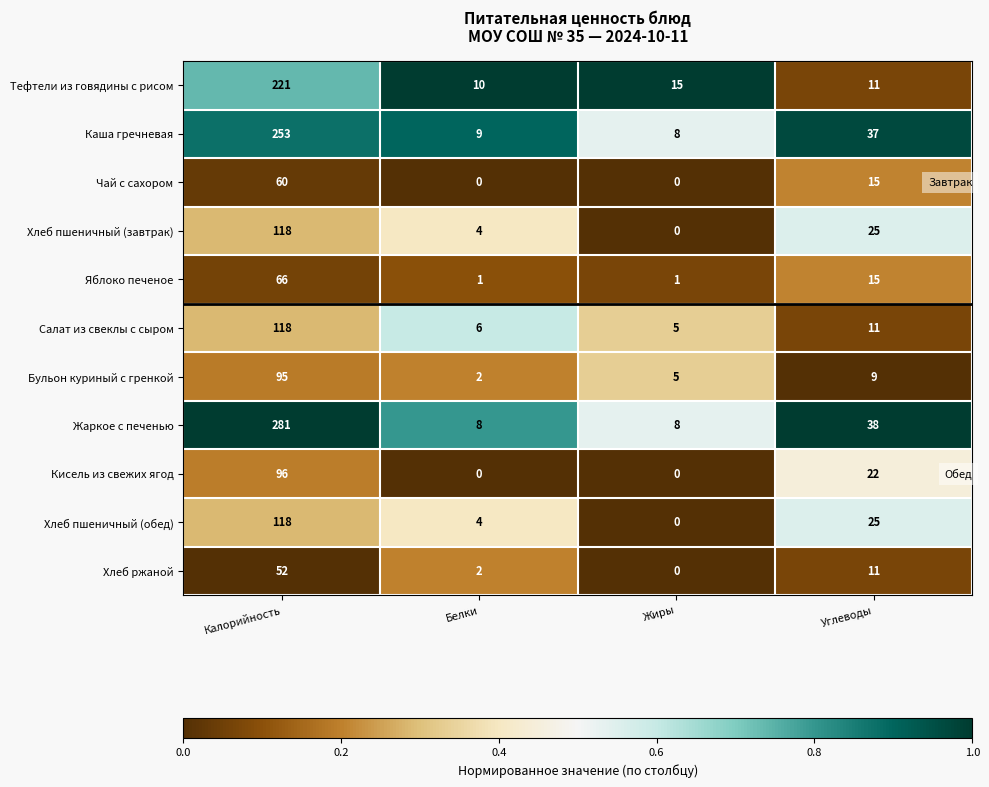

The Тефтели из говядины с рисом series shows 4 at Жиры. True or false?

False